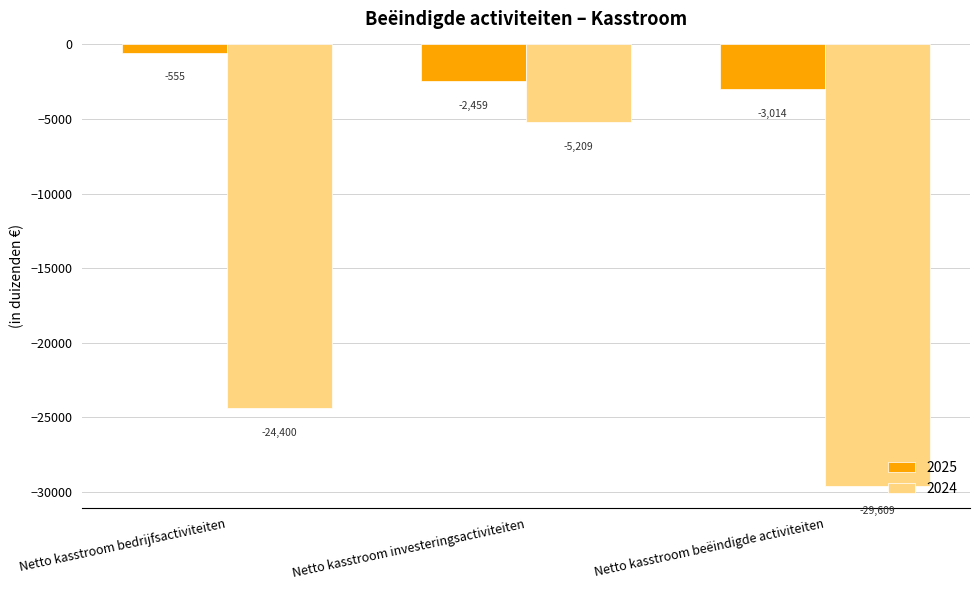

Which category has the highest value in the 2025 series?

Netto kasstroom bedrijfsactiviteiten